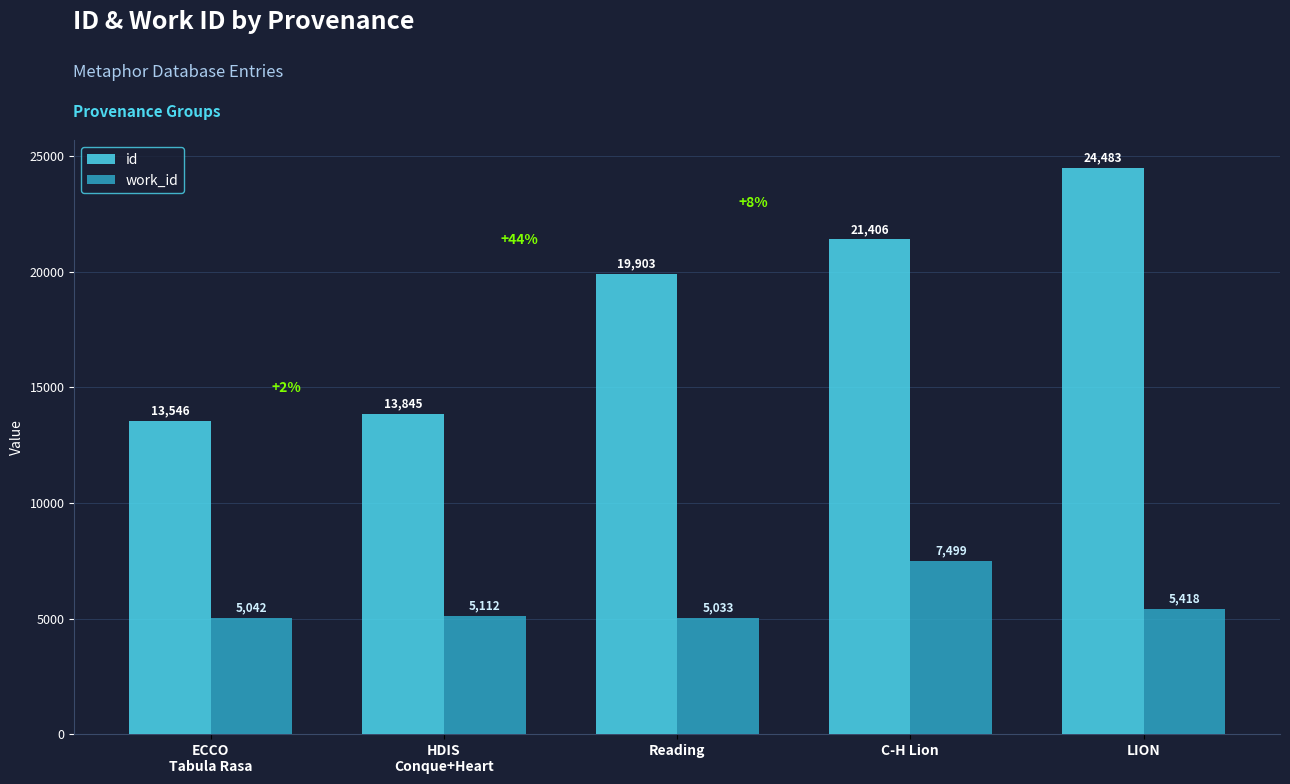

Reading right to left, extract all data points from this chart.

id: 24483	21406	19903	13845	13546
work_id: 5418	7499	5033	5112	5042